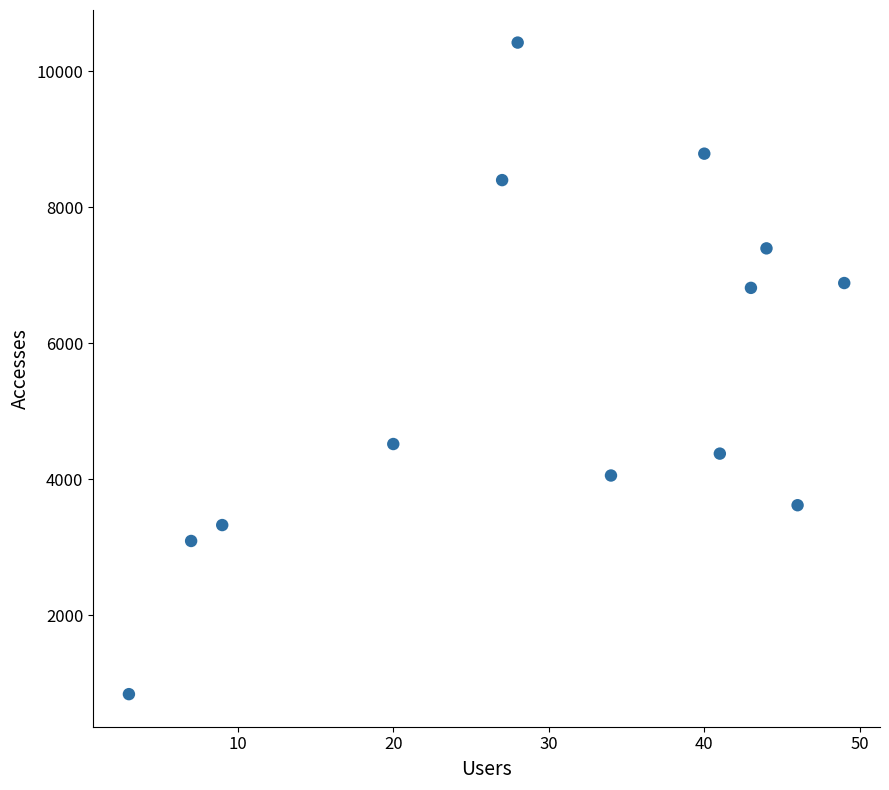

What is the range of Y values (max minus min)?

9584